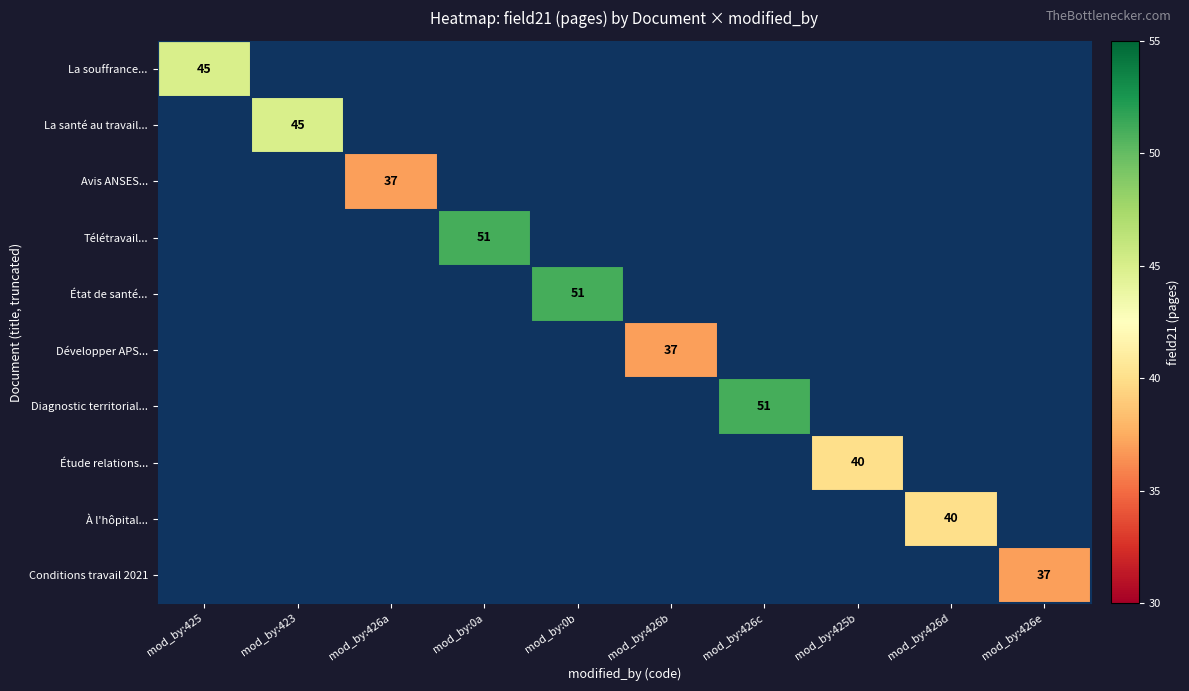

Is it true that Développer APS... equals 8 at mod_by:426b?

False